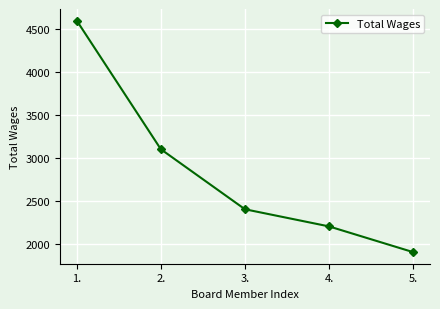

True or false: the data has more than 1 interior local peaks.

False